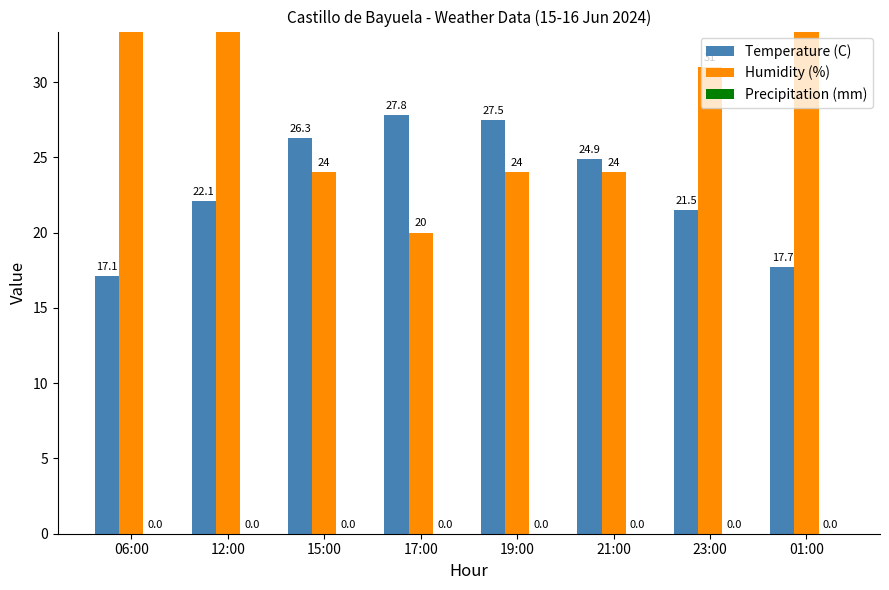

Reading right to left, list all the values displayed in this chart.

Temperature (C): 01:00=17.7	23:00=21.5	21:00=24.9	19:00=27.5	17:00=27.8	15:00=26.3	12:00=22.1	06:00=17.1
Humidity (%): 01:00=41.0	23:00=31.0	21:00=24.0	19:00=24.0	17:00=20.0	15:00=24.0	12:00=44.0	06:00=58.0
Precipitation (mm): 01:00=0.0	23:00=0.0	21:00=0.0	19:00=0.0	17:00=0.0	15:00=0.0	12:00=0.0	06:00=0.0